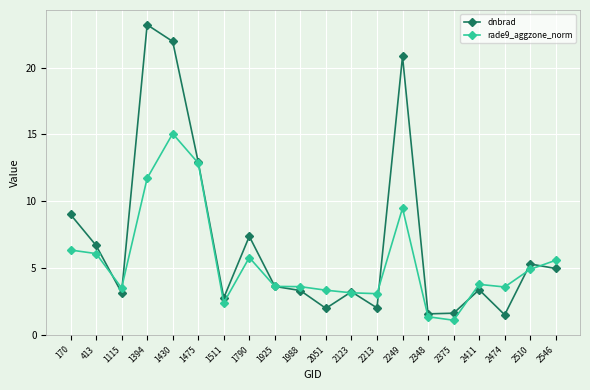

Where is the first local maximum for dnbrad?

1394